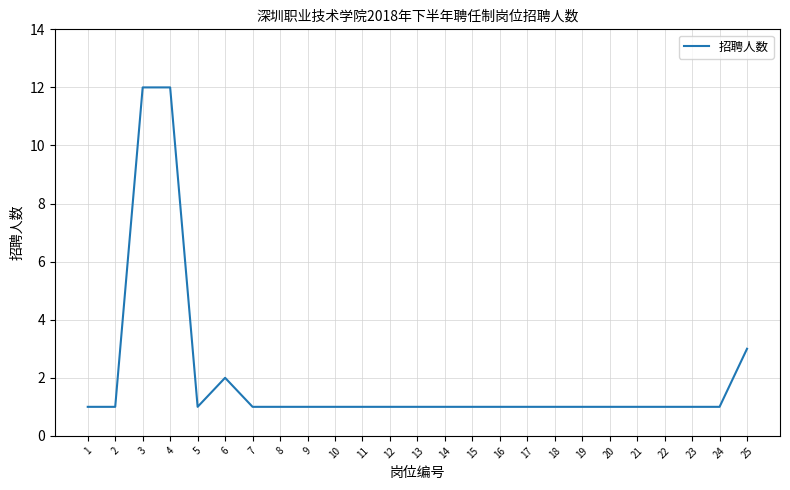

The value at 11 is 0. True or false?

False